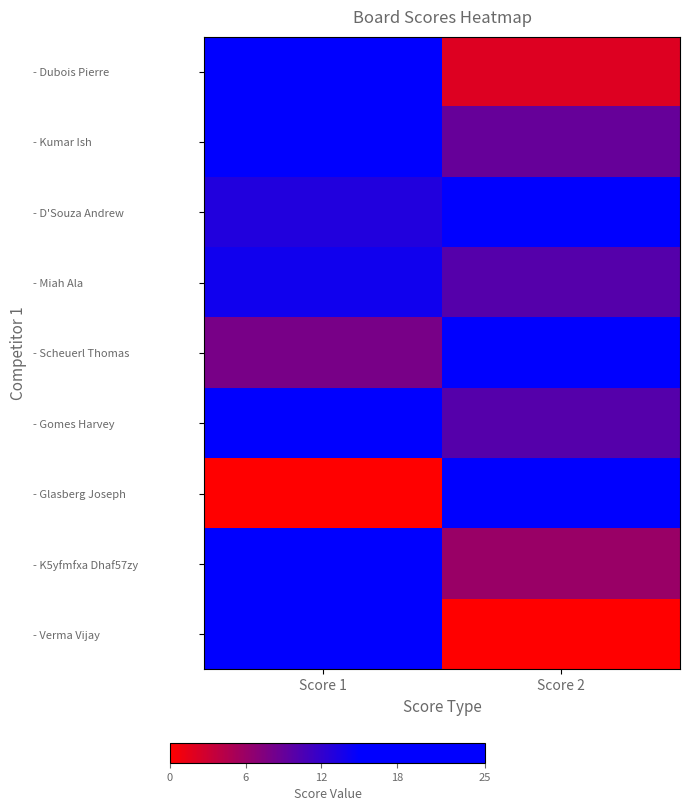

How many series are shown in this chart?

9